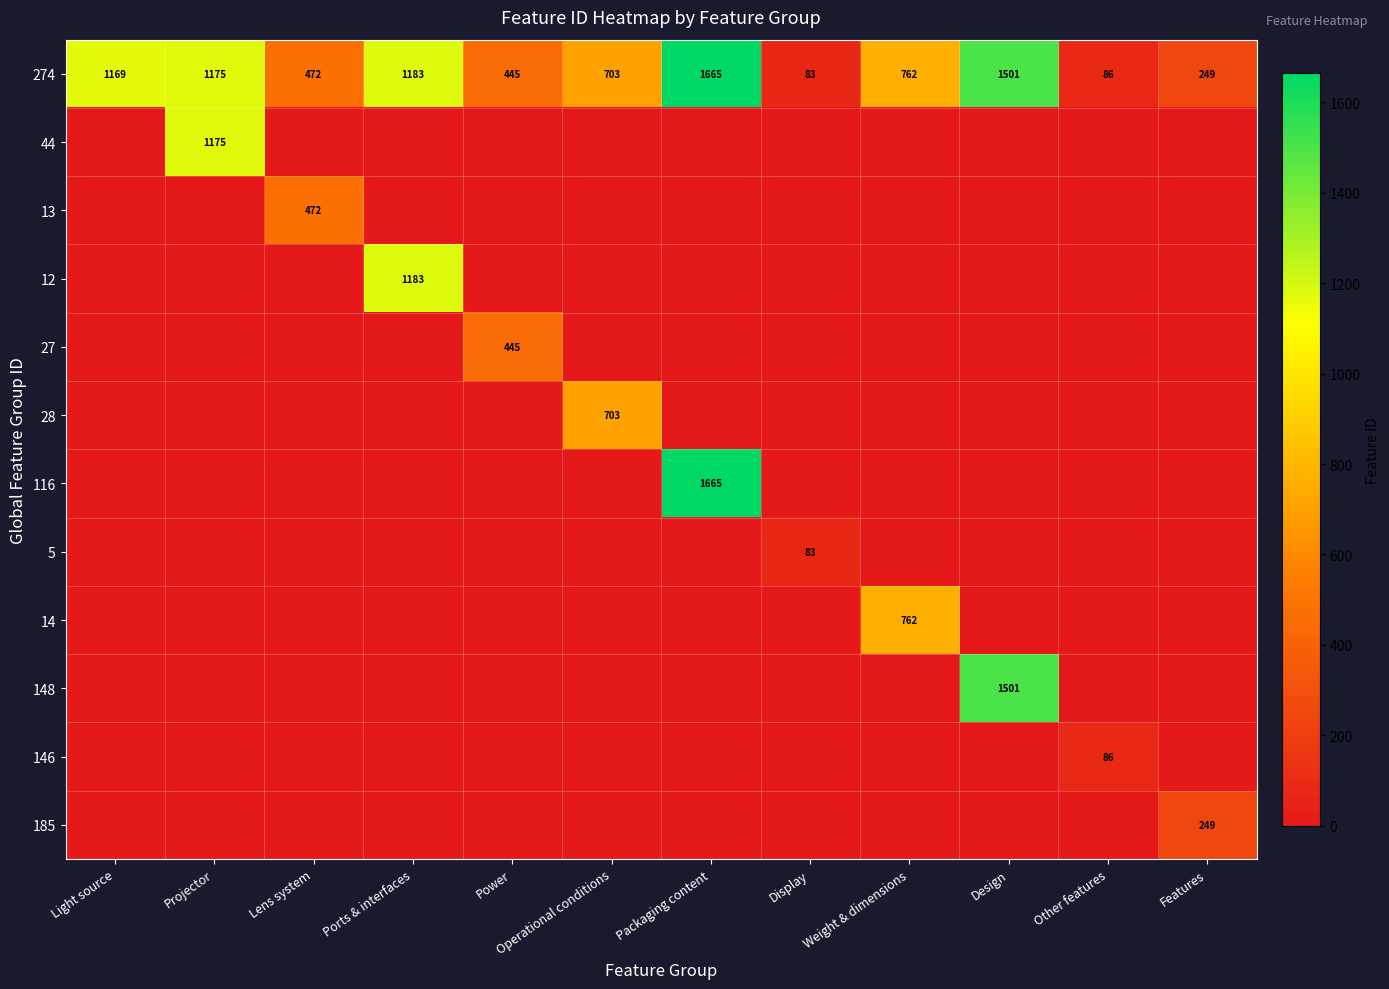

Is it true that 274 equals 607 at Power?

False